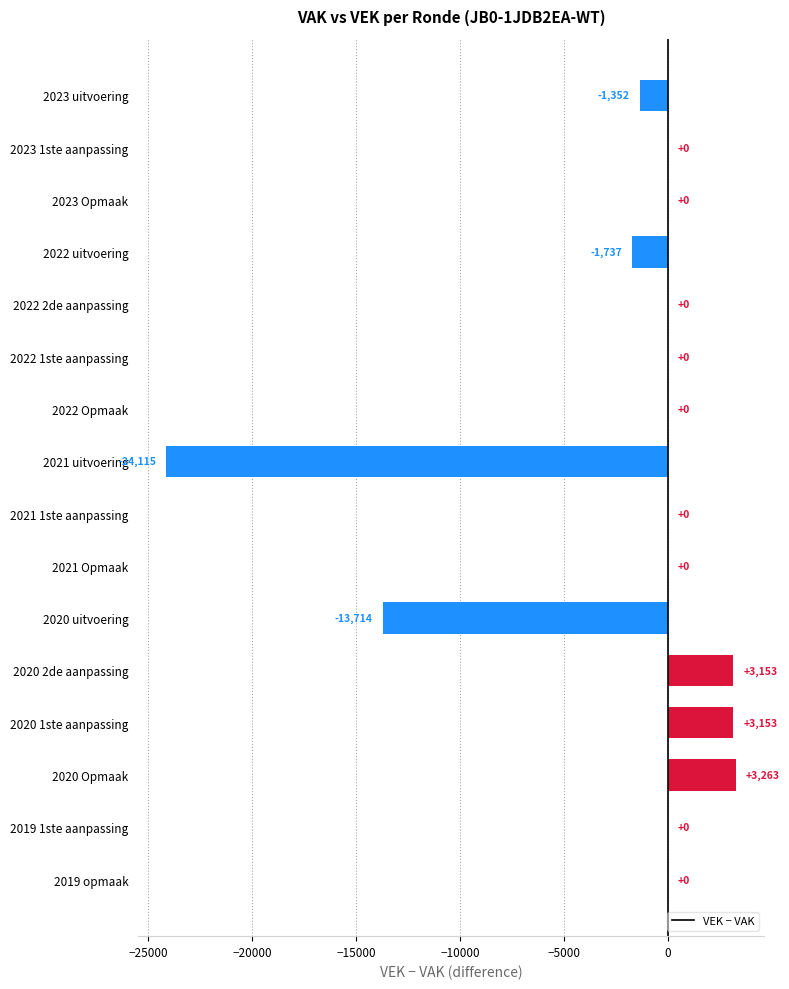

Which category has the highest value across all series?

2020 Opmaak